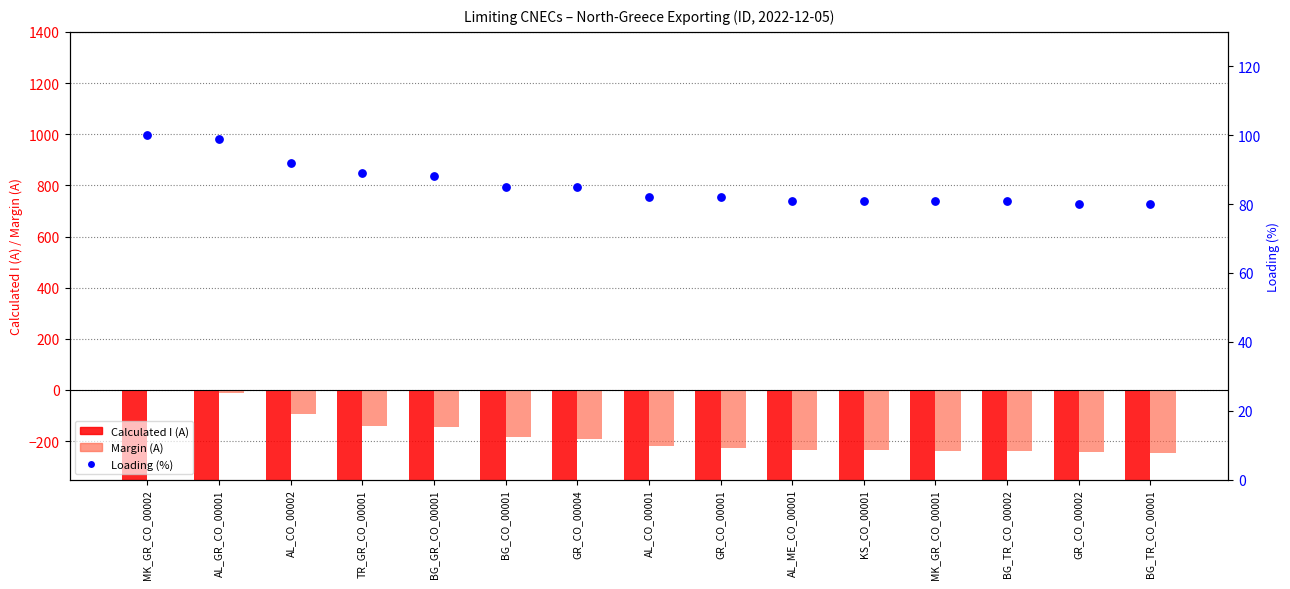

Which series has the largest total across all categories?

Loading (%)